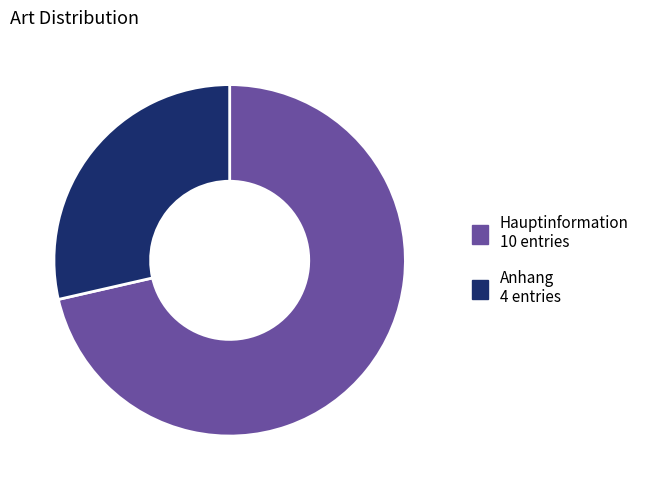

Between Hauptinformation and Anhang, which is larger?

Hauptinformation